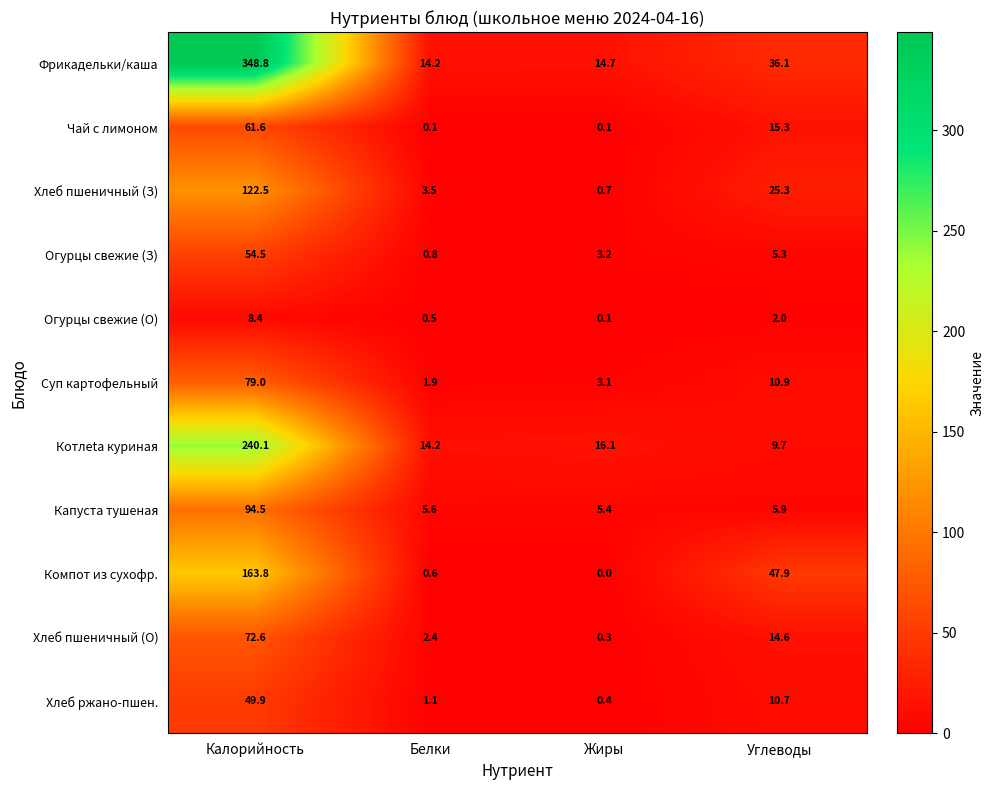

How many data points does each series have?

4